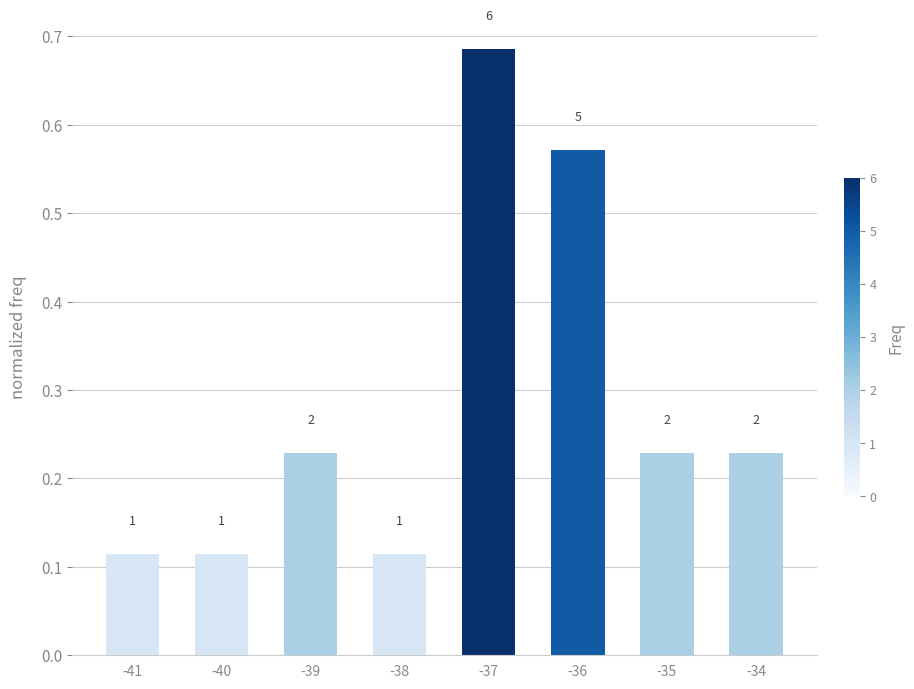

Reading left to right, transcribe all the data shown in this chart.

-41=0.1	-40=0.1	-39=0.2	-38=0.1	-37=0.7	-36=0.6	-35=0.2	-34=0.2